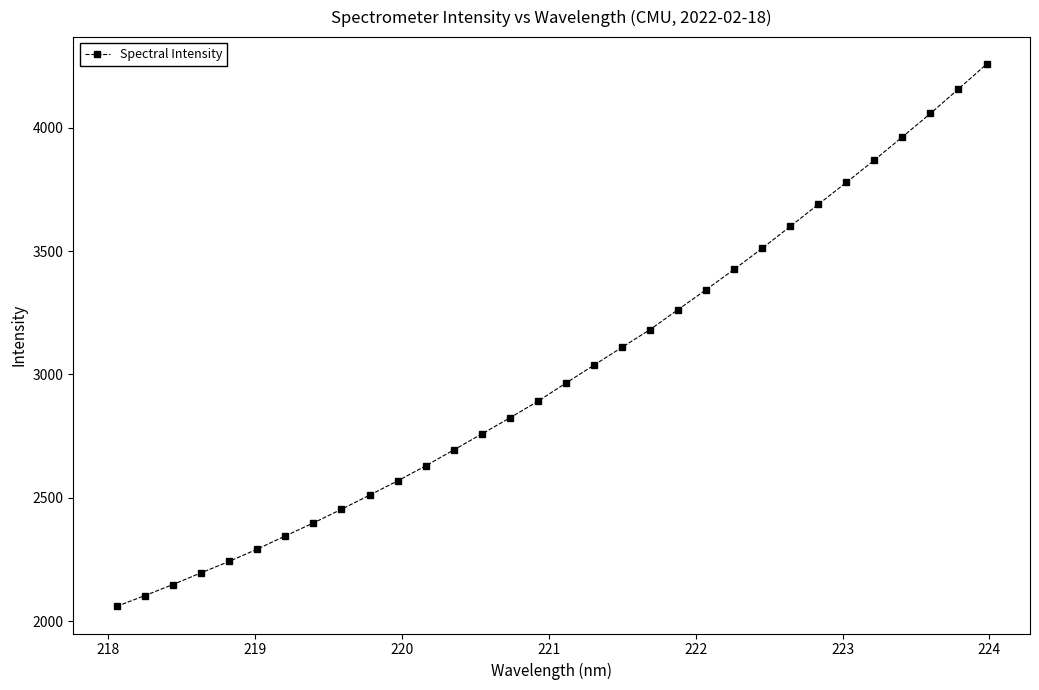

What is the value of the 31st point from the left?

4157.4